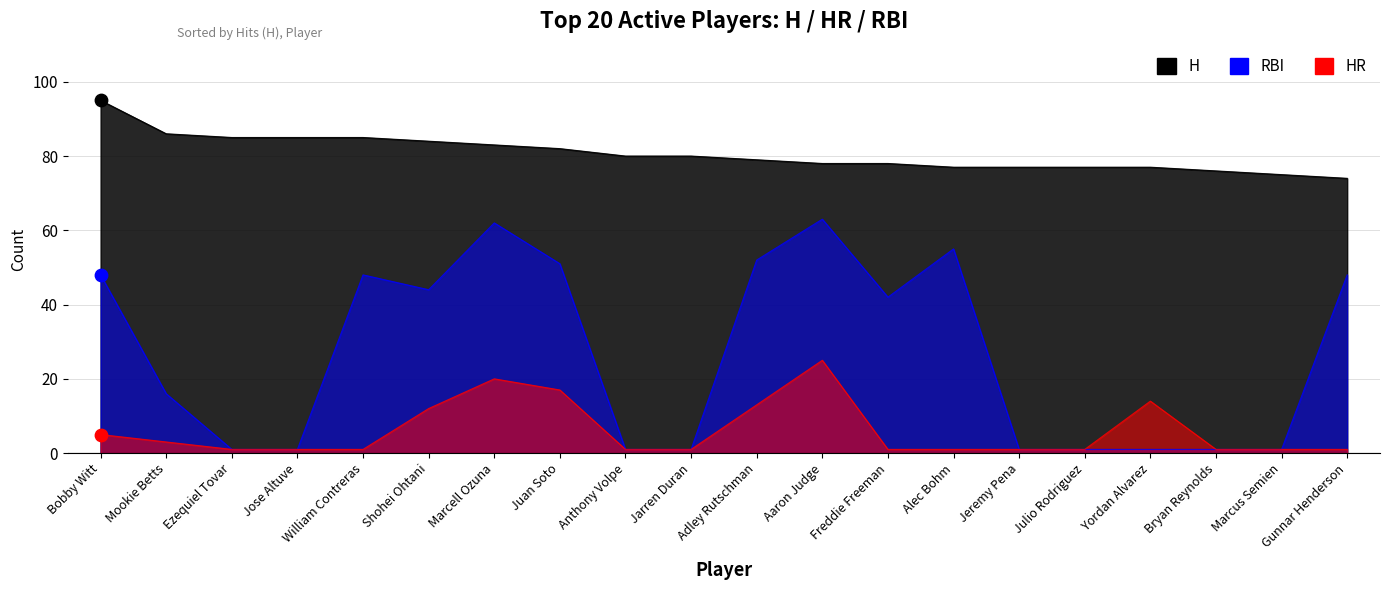

What is the total value across all series at Bobby Witt?

148